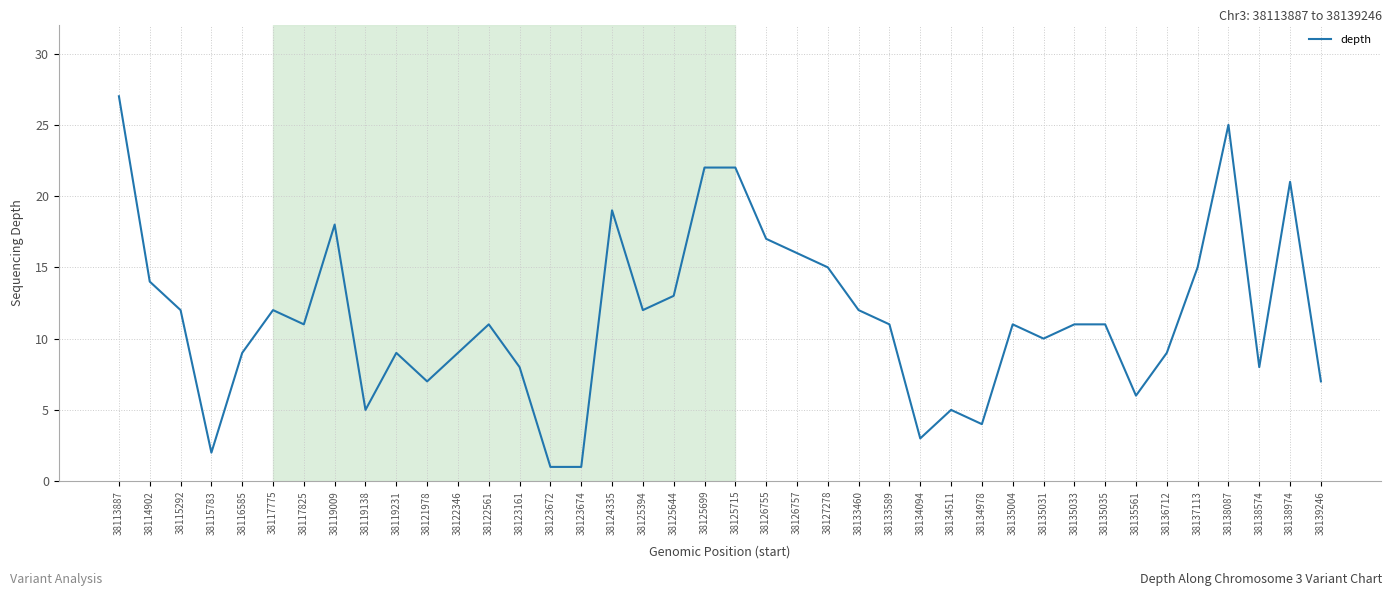

Reading left to right, list all the values displayed in this chart.

38113887=27	38114902=14	38115292=12	38115783=2	38116585=9	38117775=12	38117825=11	38119009=18	38119138=5	38119231=9	38121978=7	38122346=9	38122561=11	38123161=8	38123672=1	38123674=1	38124335=19	38125394=12	38125644=13	38125699=22	38125715=22	38126755=17	38126757=16	38127278=15	38133460=12	38133589=11	38134094=3	38134511=5	38134978=4	38135004=11	38135031=10	38135033=11	38135035=11	38135561=6	38136712=9	38137113=15	38138087=25	38138574=8	38138974=21	38139246=7